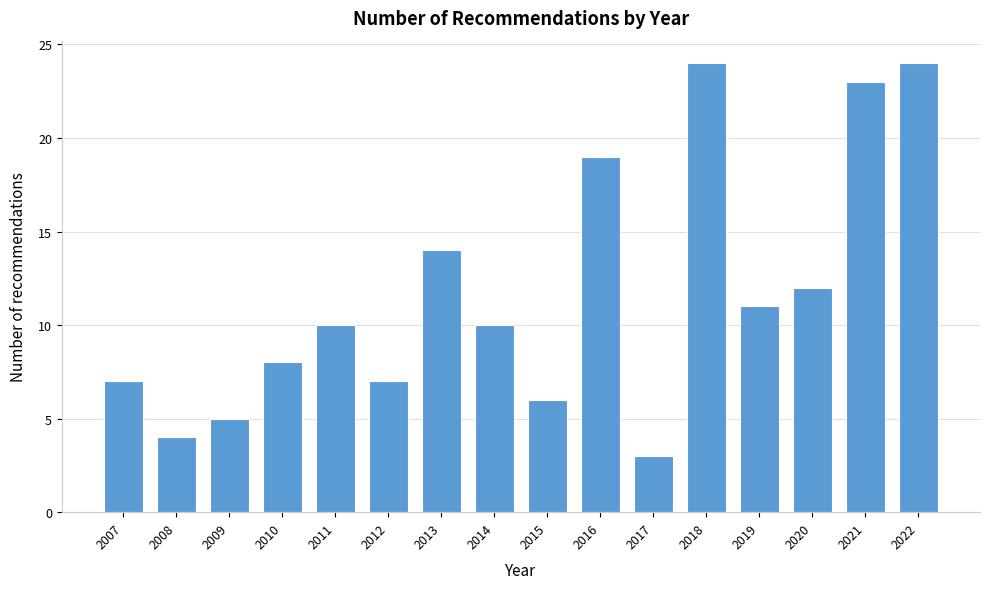

Reading right to left, extract all data points from this chart.

24	23	12	11	24	3	19	6	10	14	7	10	8	5	4	7